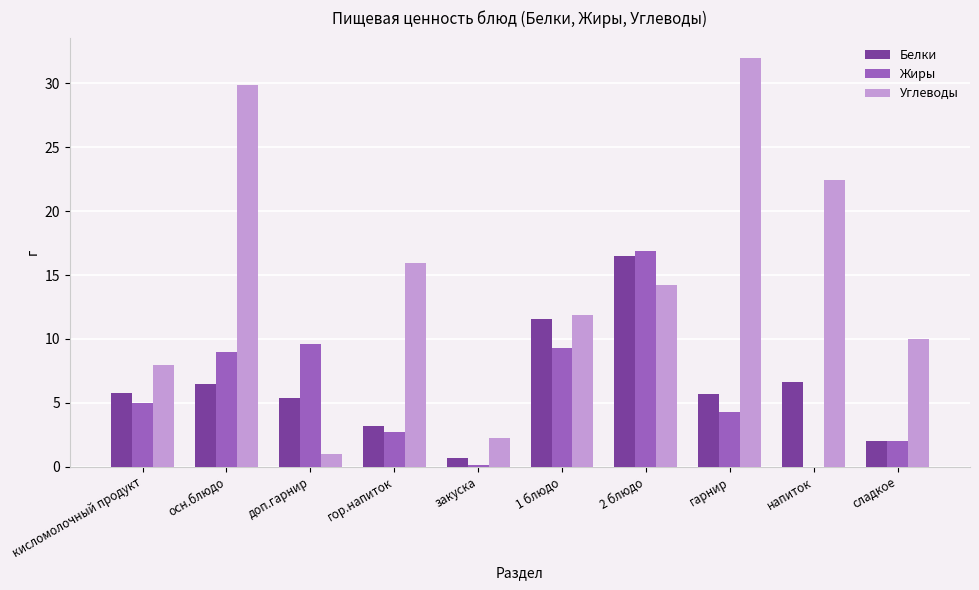

Read the Углеводы value at 2 блюдо.

14.2